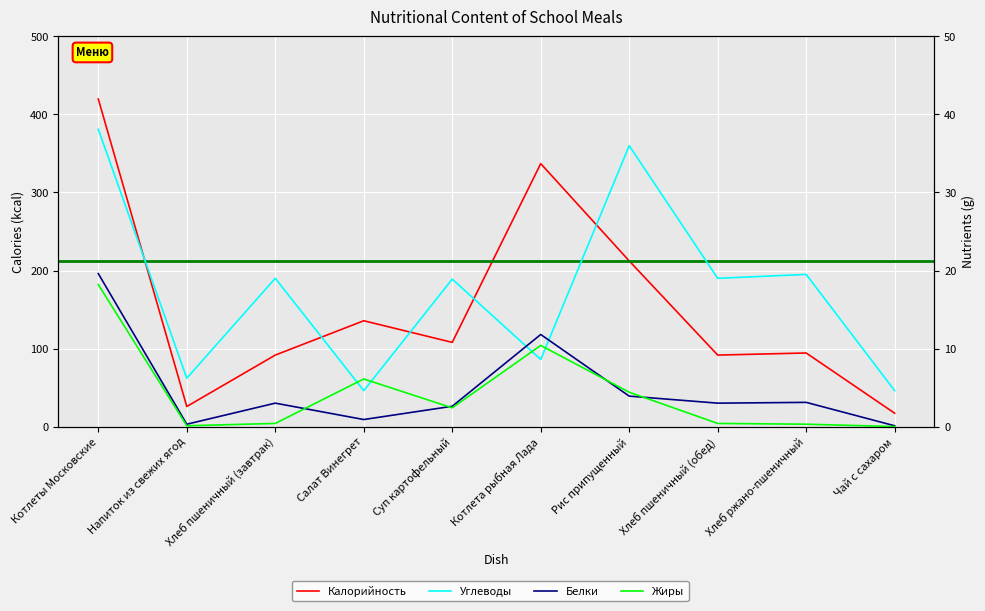

Reading left to right, list all the values displayed in this chart.

Калорийность: Котлеты Московские=419.8	Напиток из свежих ягод=25.7	Хлеб пшеничный (завтрак)=91.6	Салат Винегрет=135.6	Суп картофельный=107.9	Котлета рыбная Лада=337.0	Рис припущенный=212.3	Хлеб пшеничный (обед)=91.6	Хлеб ржано-пшеничный=94.3	Чай с сахаром=17.1
Углеводы: Котлеты Московские=38.1	Напиток из свежих ягод=6.2	Хлеб пшеничный (завтрак)=19.0	Салат Винегрет=4.6	Суп картофельный=18.9	Котлета рыбная Лада=8.6	Рис припущенный=36.0	Хлеб пшеничный (обед)=19.0	Хлеб ржано-пшеничный=19.5	Чай с сахаром=4.6
Белки: Котлеты Московские=19.6	Напиток из свежих ягод=0.3	Хлеб пшеничный (завтрак)=3.0	Салат Винегрет=0.9	Суп картофельный=2.6	Котлета рыбная Лада=11.8	Рис припущенный=3.9	Хлеб пшеничный (обед)=3.0	Хлеб ржано-пшеничный=3.1	Чай с сахаром=0.1
Жиры: Котлеты Московские=18.2	Напиток из свежих ягод=0.1	Хлеб пшеничный (завтрак)=0.4	Салат Винегрет=6.1	Суп картофельный=2.4	Котлета рыбная Лада=10.4	Рис припущенный=4.4	Хлеб пшеничный (обед)=0.4	Хлеб ржано-пшеничный=0.3	Чай с сахаром=0.0